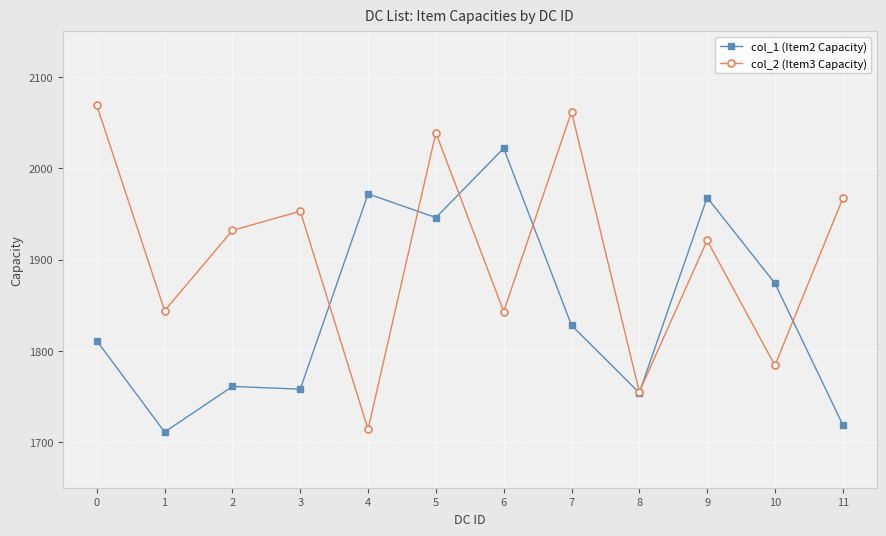

Rank the series at 1 from lowest to highest value.

col_1 (Item2 Capacity), col_2 (Item3 Capacity)